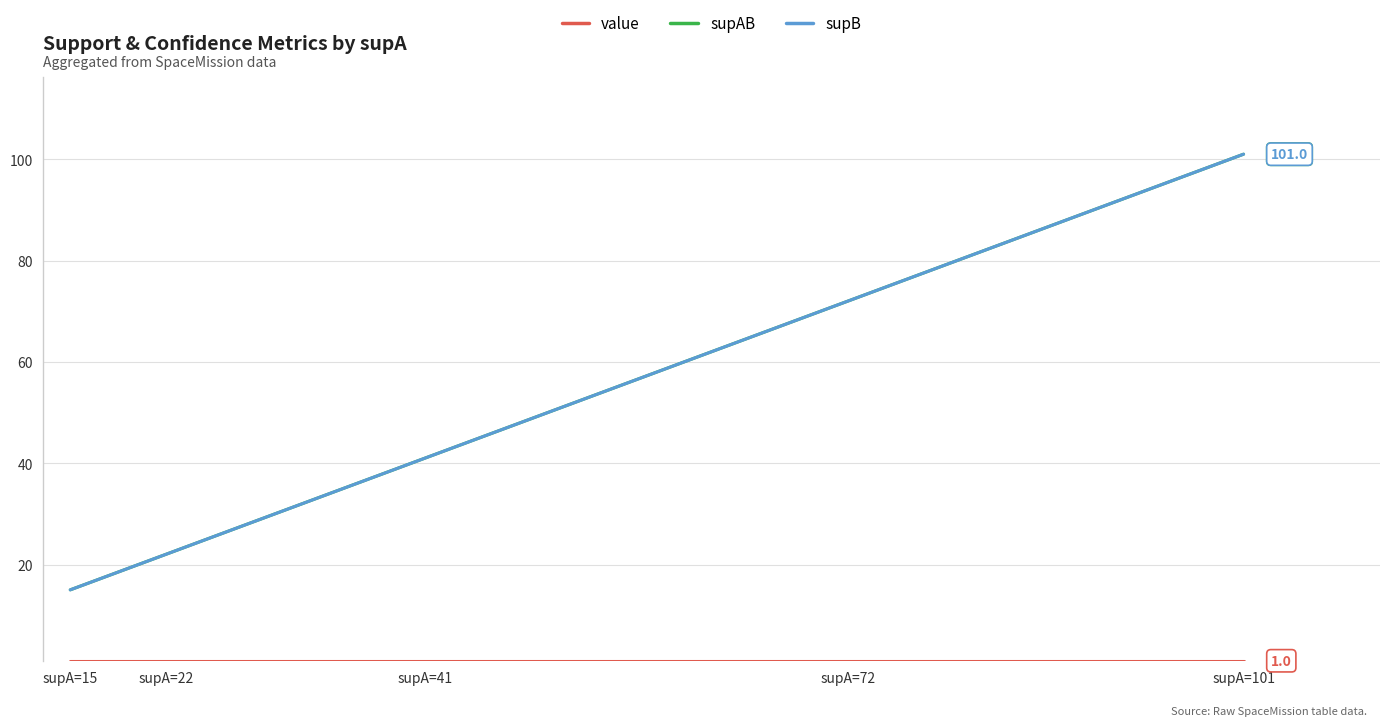

Does the chart have visible grid lines?

Yes